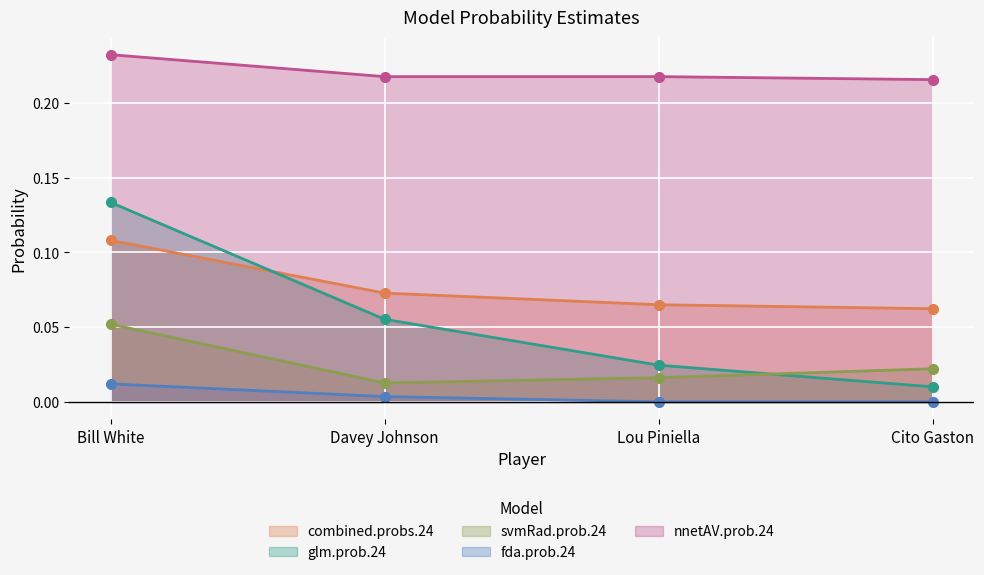

Which label corresponds to the smallest value in the chart?

Lou Piniella